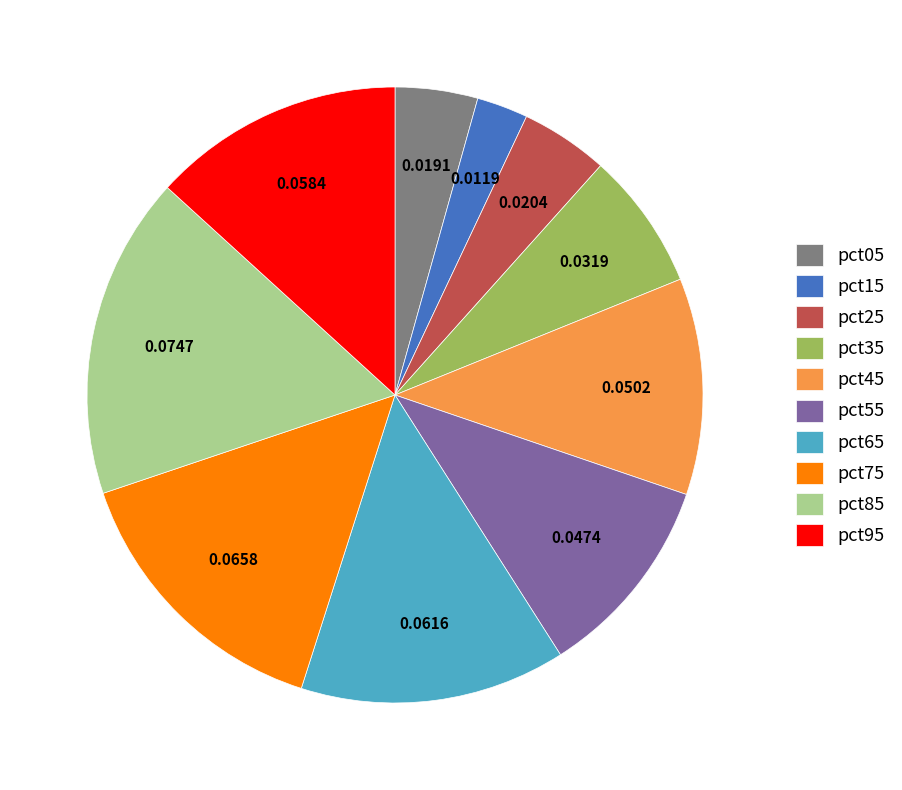

Is it true that pct55 is 11% of the pie?

True